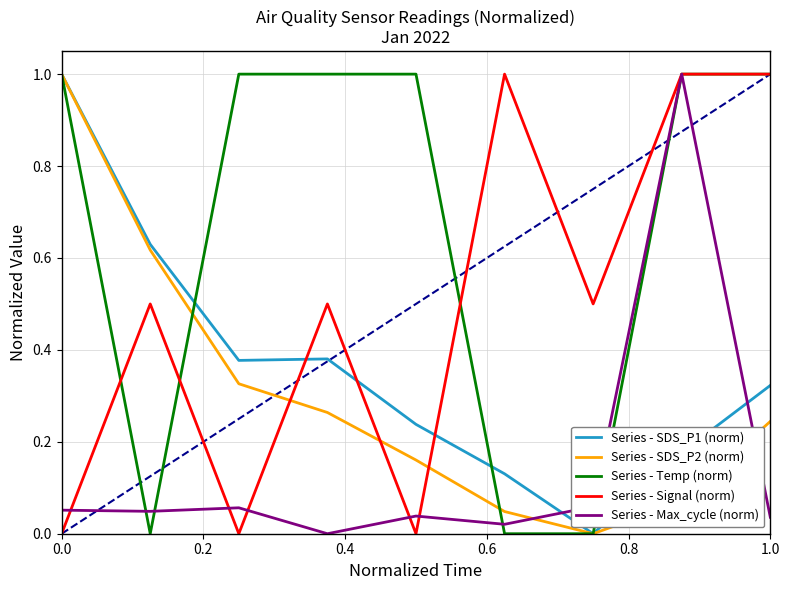

Which series has the largest total across all categories?

Series - Temp (norm)